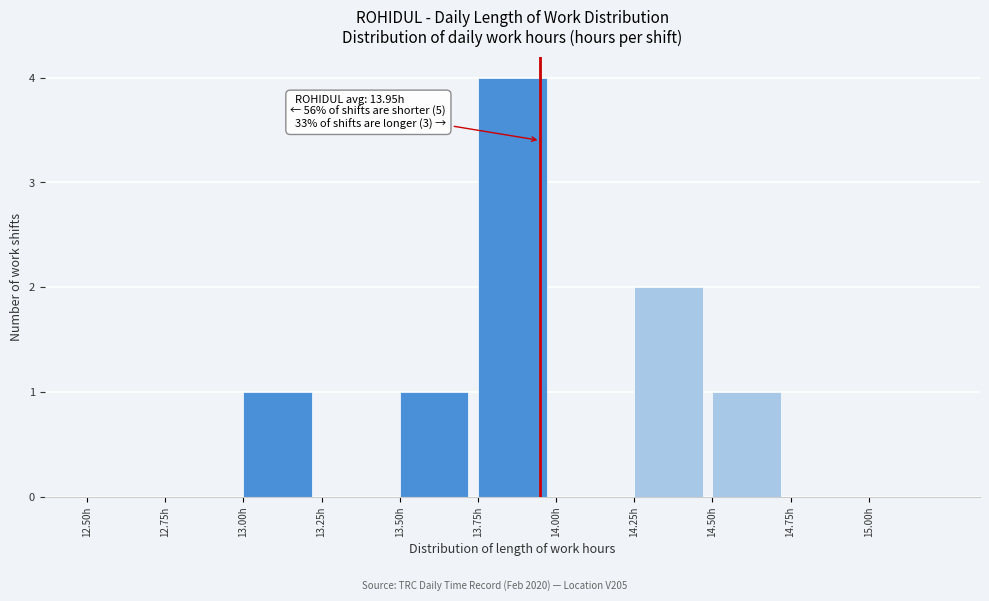

Over which range of the x-axis is the bar tallest?

13.75 to 14.00